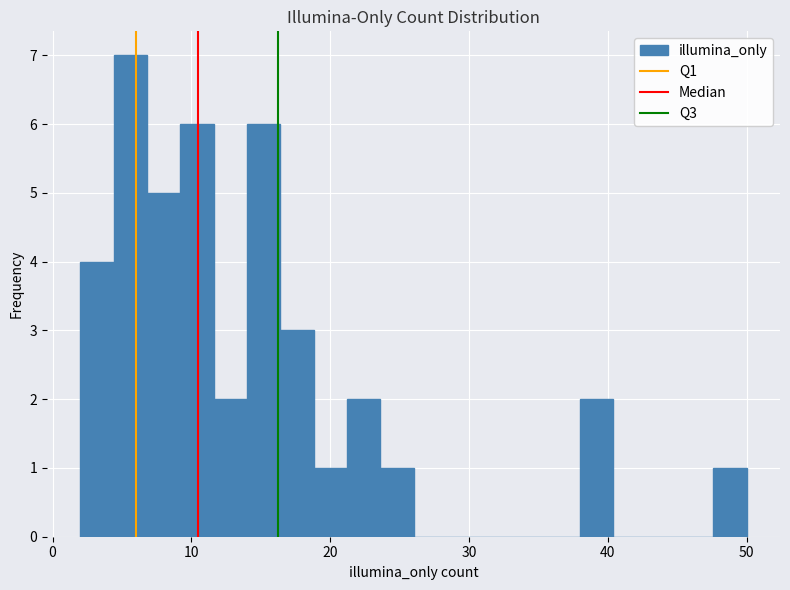

Around what value on the x-axis is the tallest bar? Give the approximate position of its centre, as read against the axis.

6